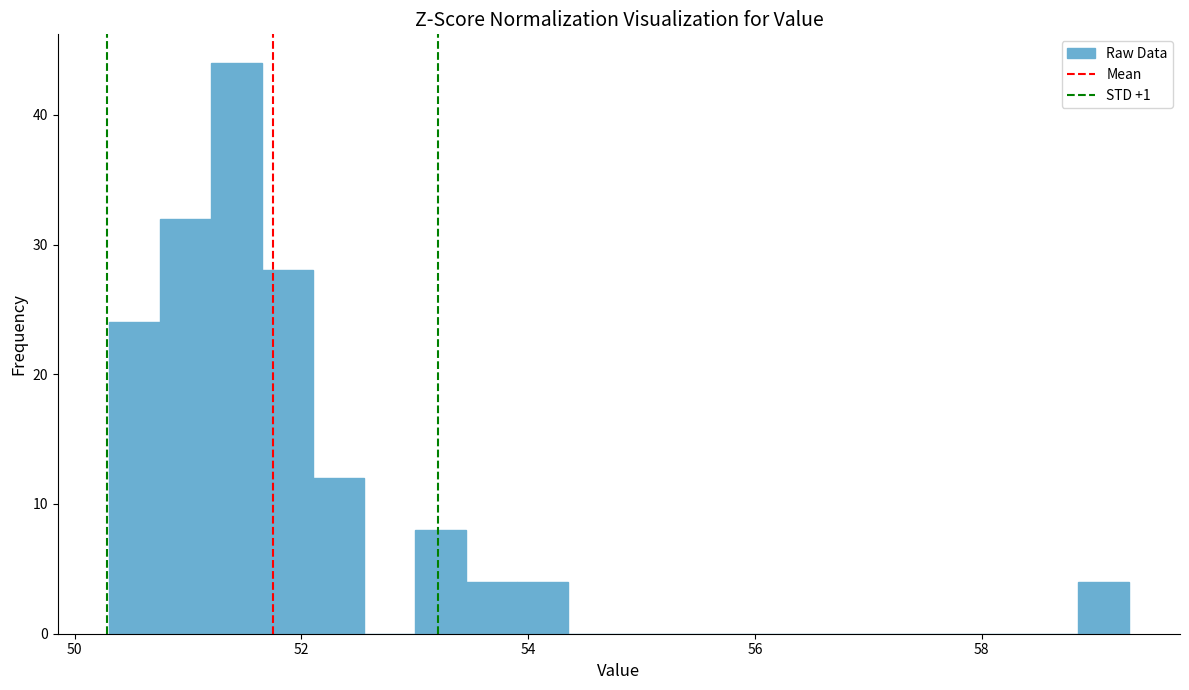

Read against the x-axis, roughly where is the centre of the tallest bar?

51.4